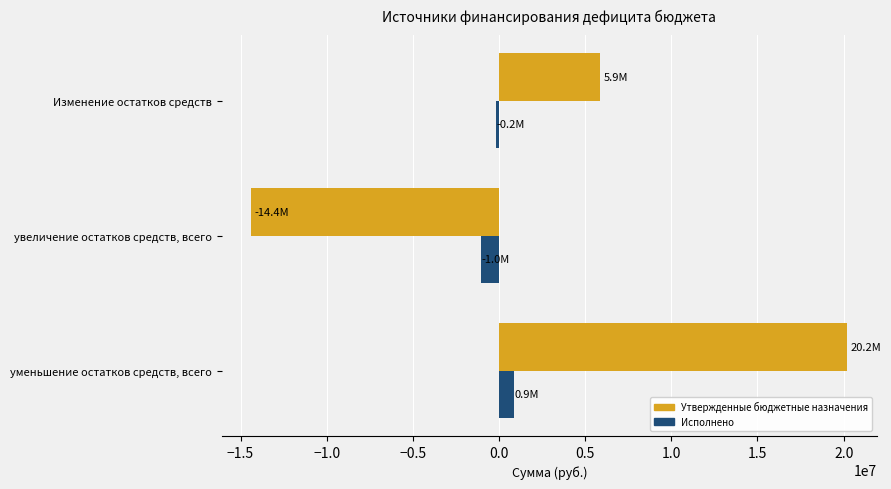

What is the approximate value of Утвержденные бюджетные назначения at уменьшение остатков средств, всего?

20221510.4